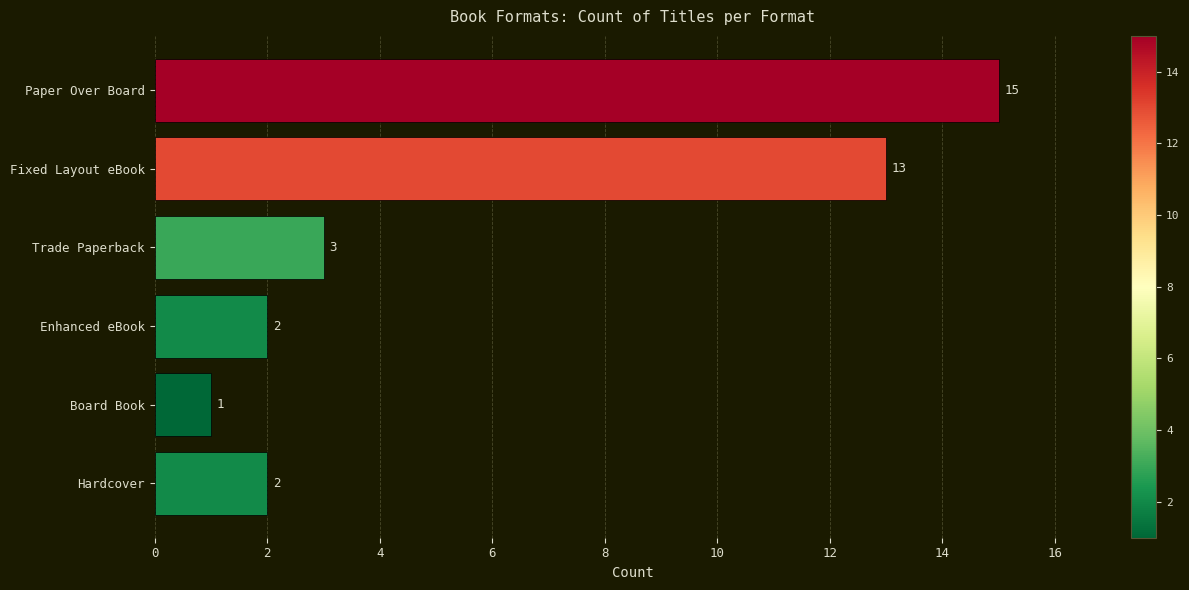

How many data points are less than 3?

3